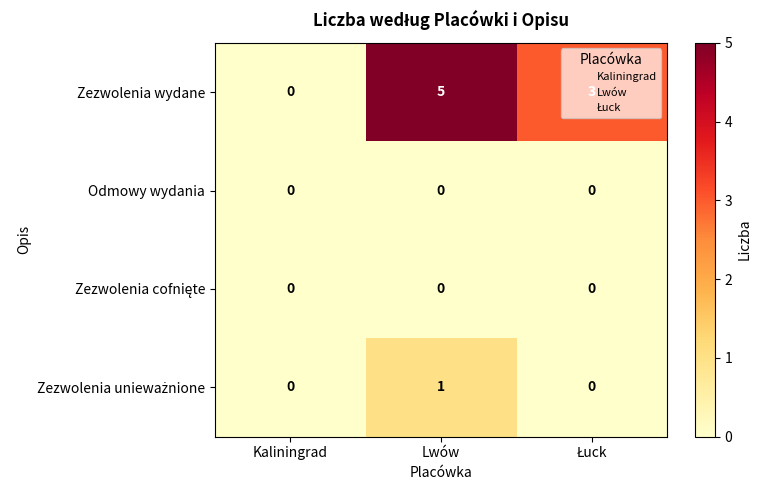

What is the approximate value of Zezwolenia wydane at Lwów?

5